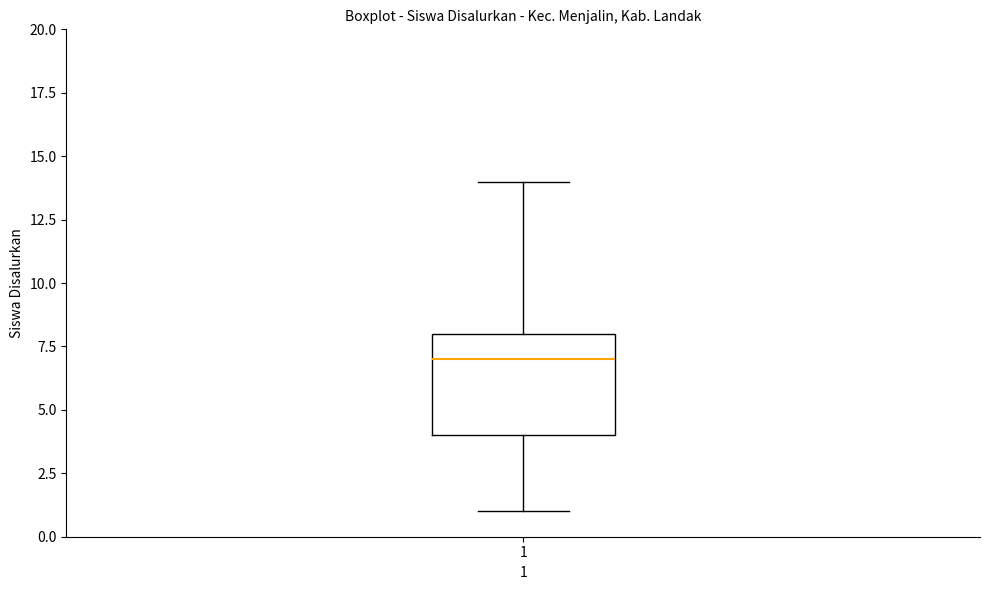

Where does the lower whisker of the box at x = 1 end on the y-axis? The values are not printed on the chart, so give them approximately, as read against the axis.

1